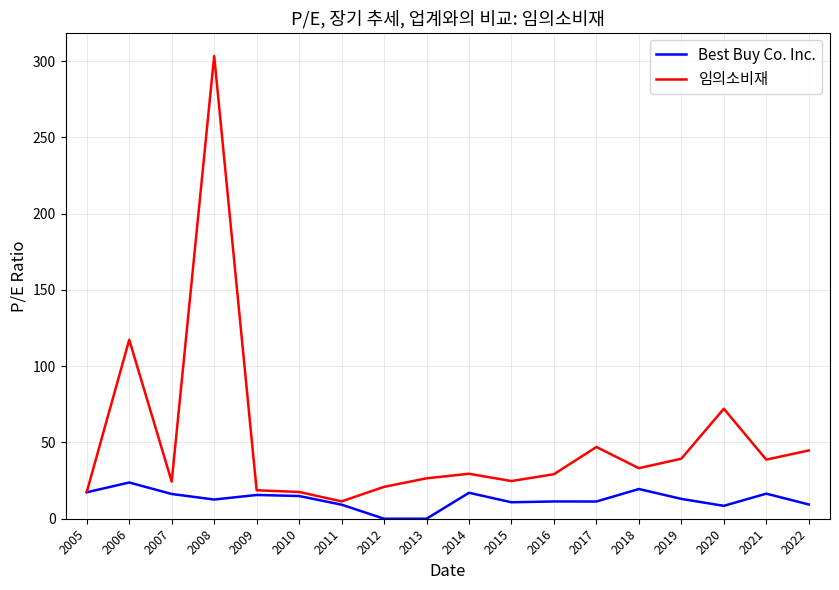

What is the sum of the 임의소비재 values at 2007 and 2020?

96.4